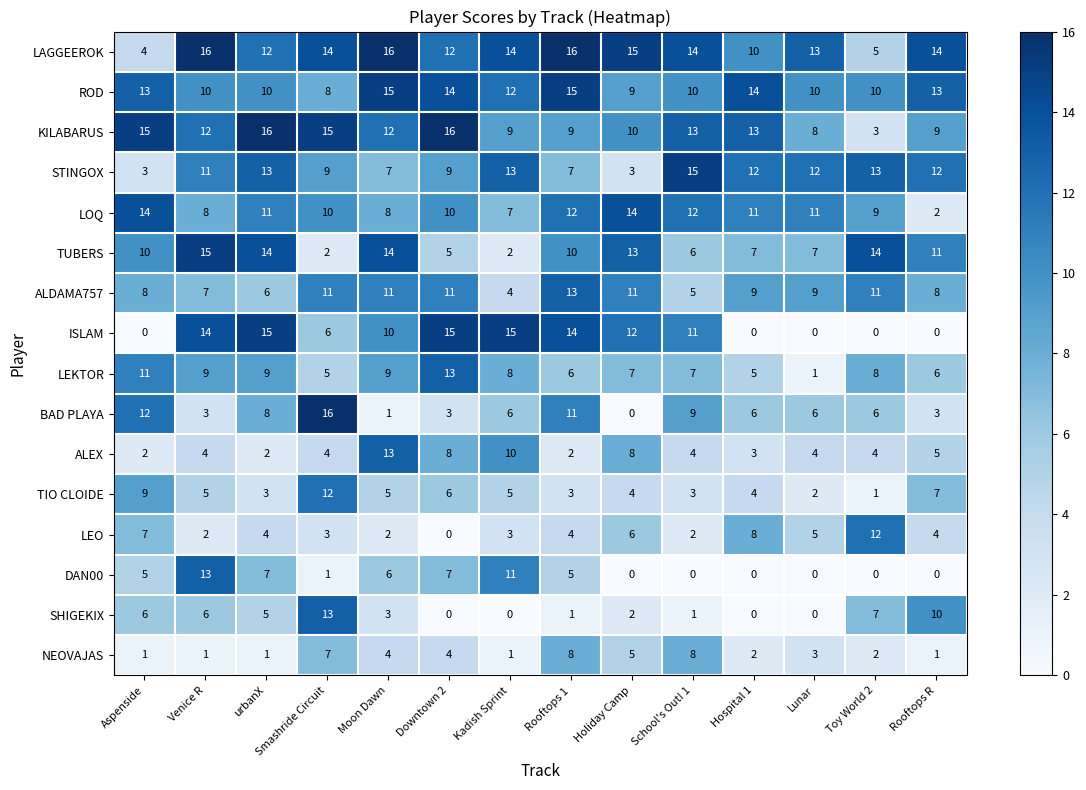

Which series has the widest spread of values?

BAD PLAYA